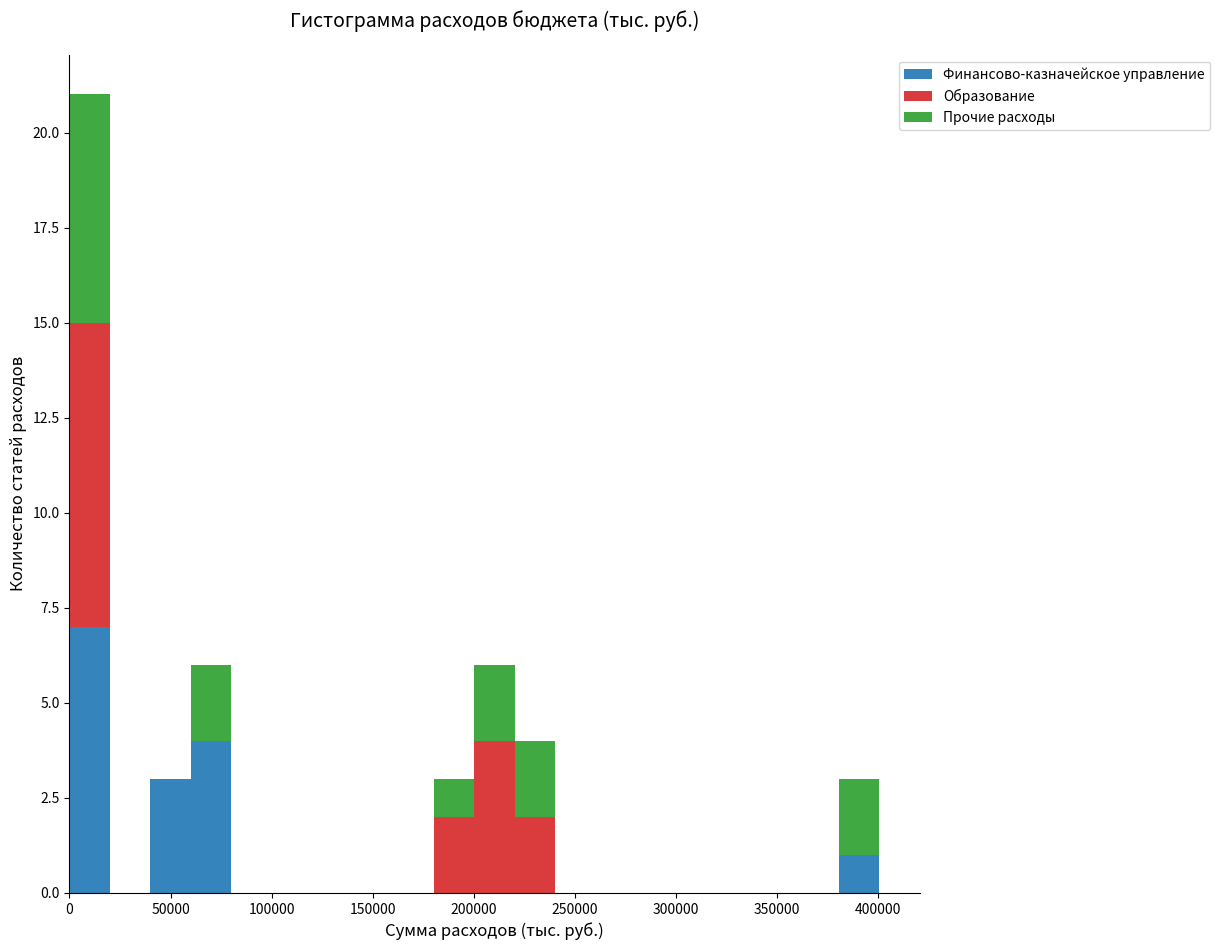

Which range on the x-axis has the tallest stacked bar (by total height)?

0 to 20000